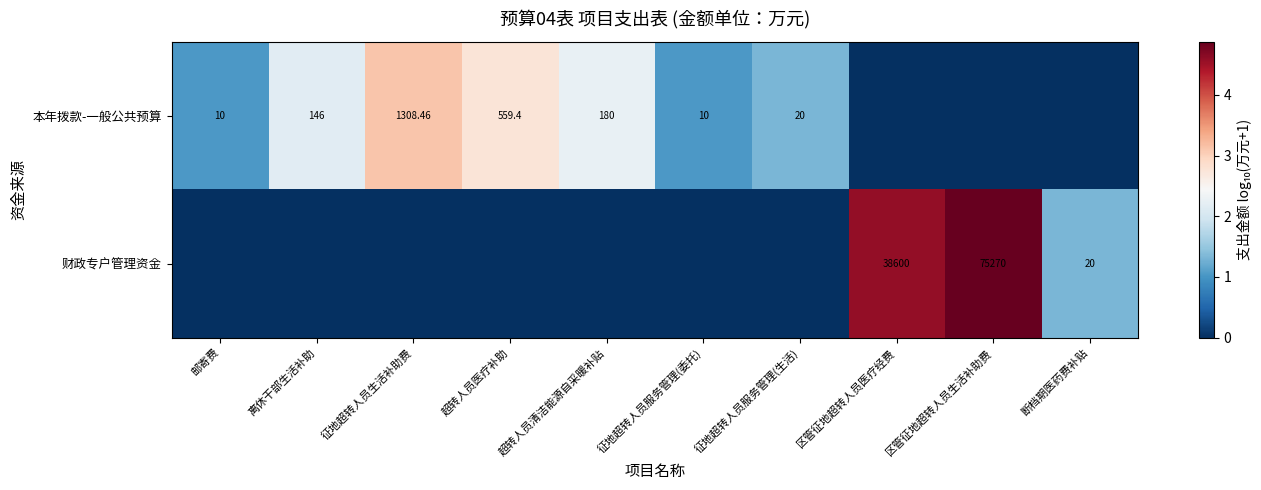

The 财政专户管理资金 series shows 1.8 at 邮寄费. True or false?

False